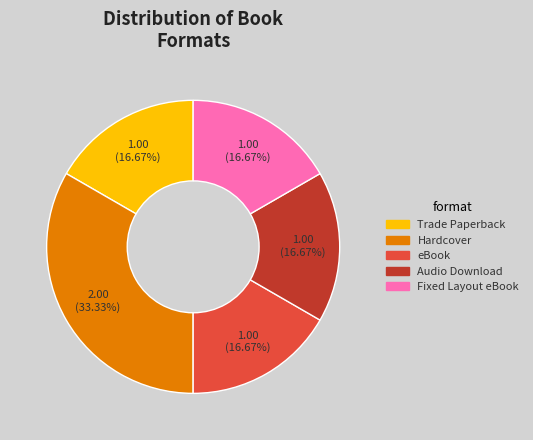

Which category has the biggest portion of the pie?

Hardcover